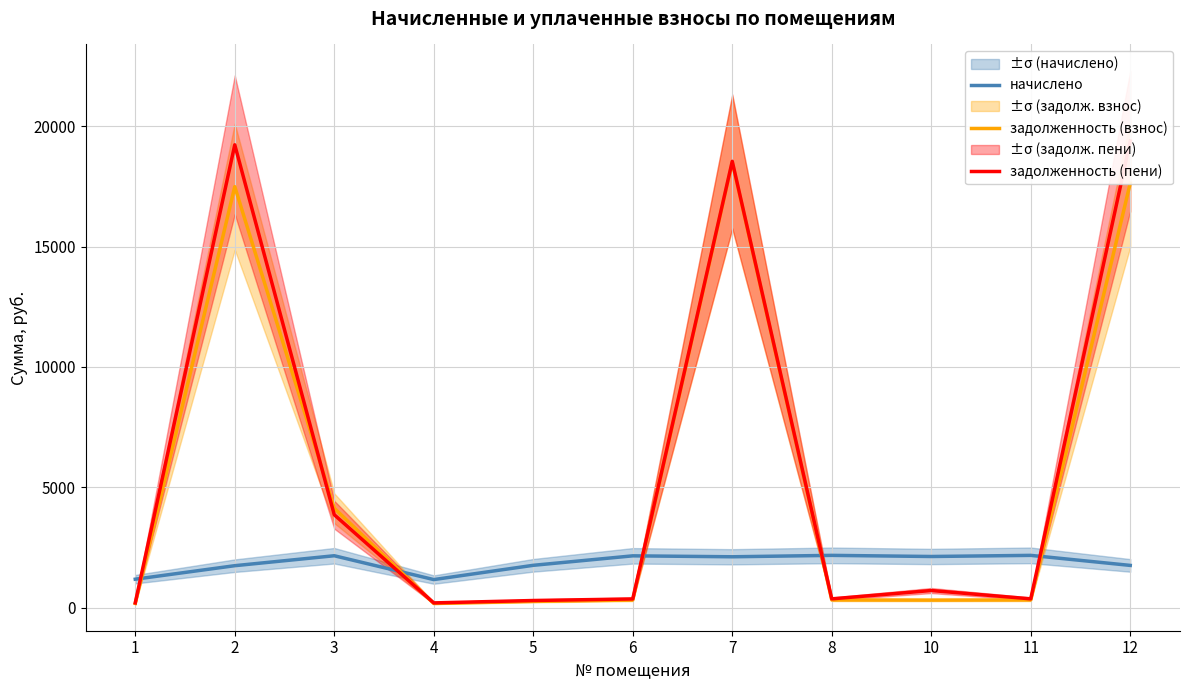

What is the sum of all задолженность (пени) values?

63499.2